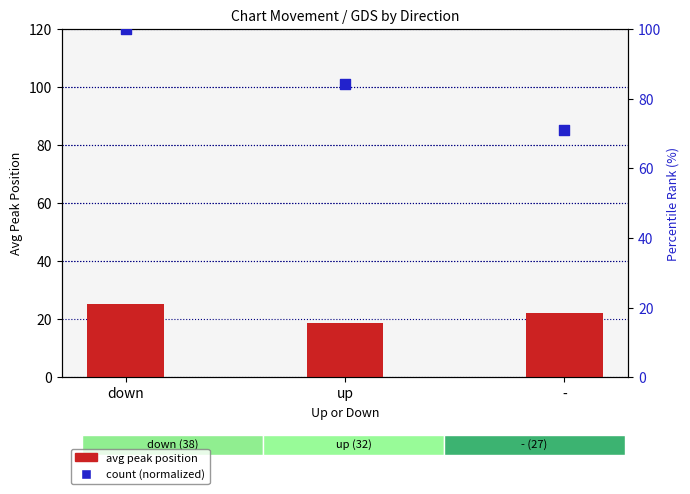

What is the total value across all series at down?

125.4